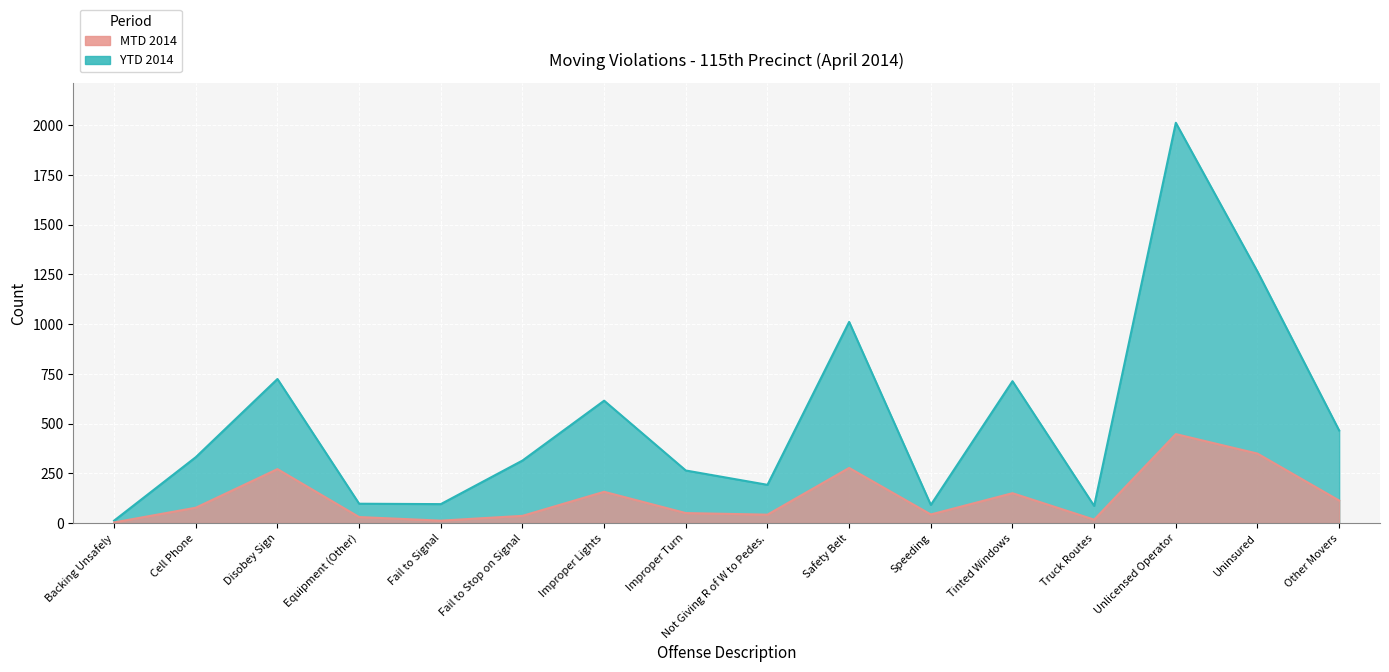

What position from the right is Not Giving R of W to Pedes.?

8